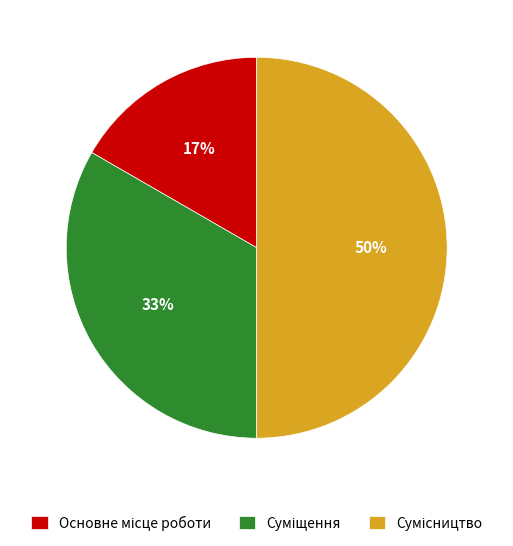

To the nearest percent, what is the difference between the largest and smallest slice percentages?

33%